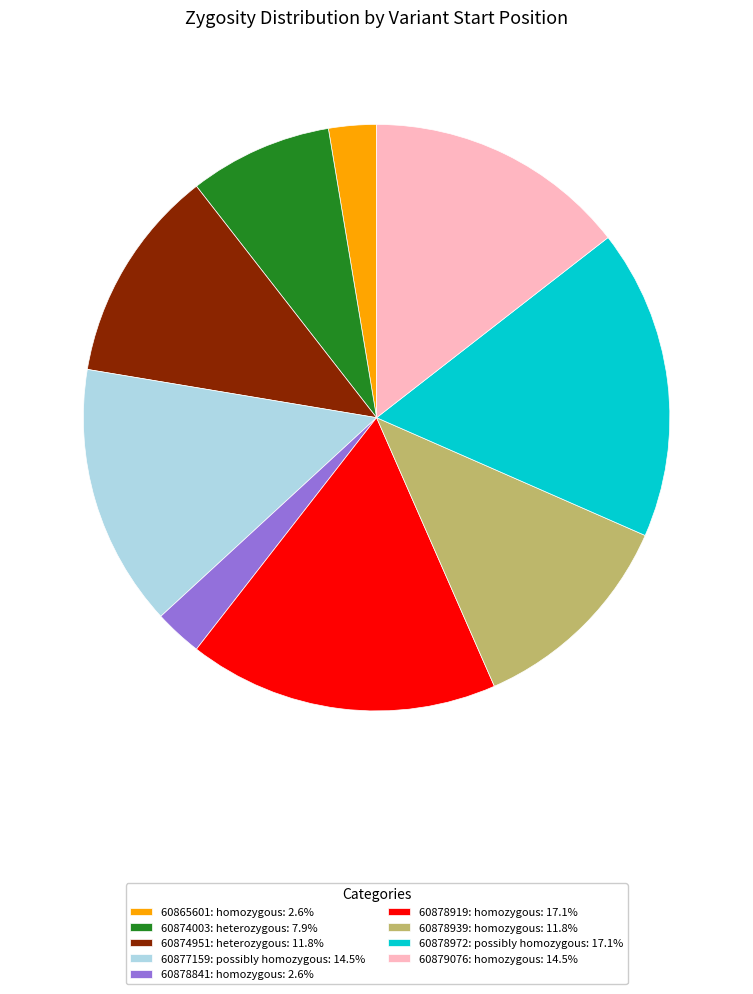

What is the ratio of the value at 60879076: homozygous: 14.5% to the value at 60878939: homozygous: 11.8%?

1.2